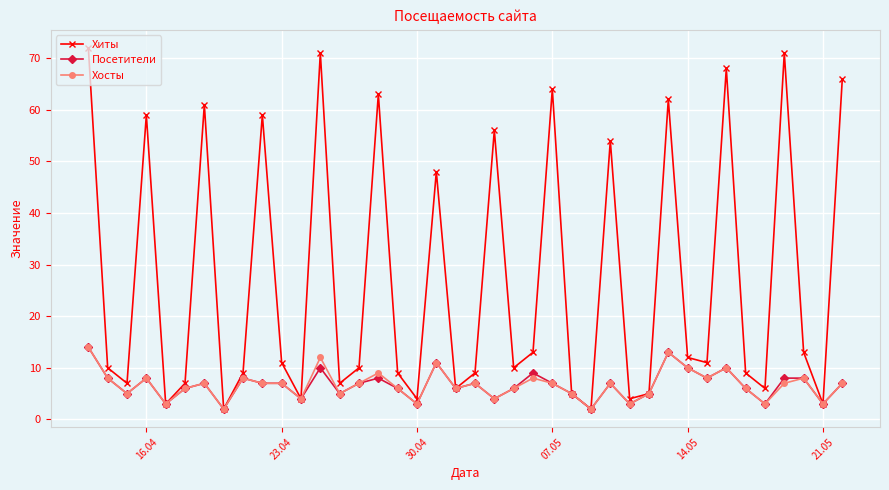

Reading right to left, what are all the values shown in this chart?

Хиты: 66	3	13	71	6	9	68	11	12	62	5	4	54	2	5	64	13	10	56	9	6	48	4	9	63	10	7	71	4	11	59	9	2	61	7	3	59	7	10	72
Посетители: 7	3	8	8	3	6	10	8	10	13	5	3	7	2	5	7	9	6	4	7	6	11	3	6	8	7	5	10	4	7	7	8	2	7	6	3	8	5	8	14
Хосты: 7	3	8	7	3	6	10	8	10	13	5	3	7	2	5	7	8	6	4	7	6	11	3	6	9	7	5	12	4	7	7	8	2	7	6	3	8	5	8	14